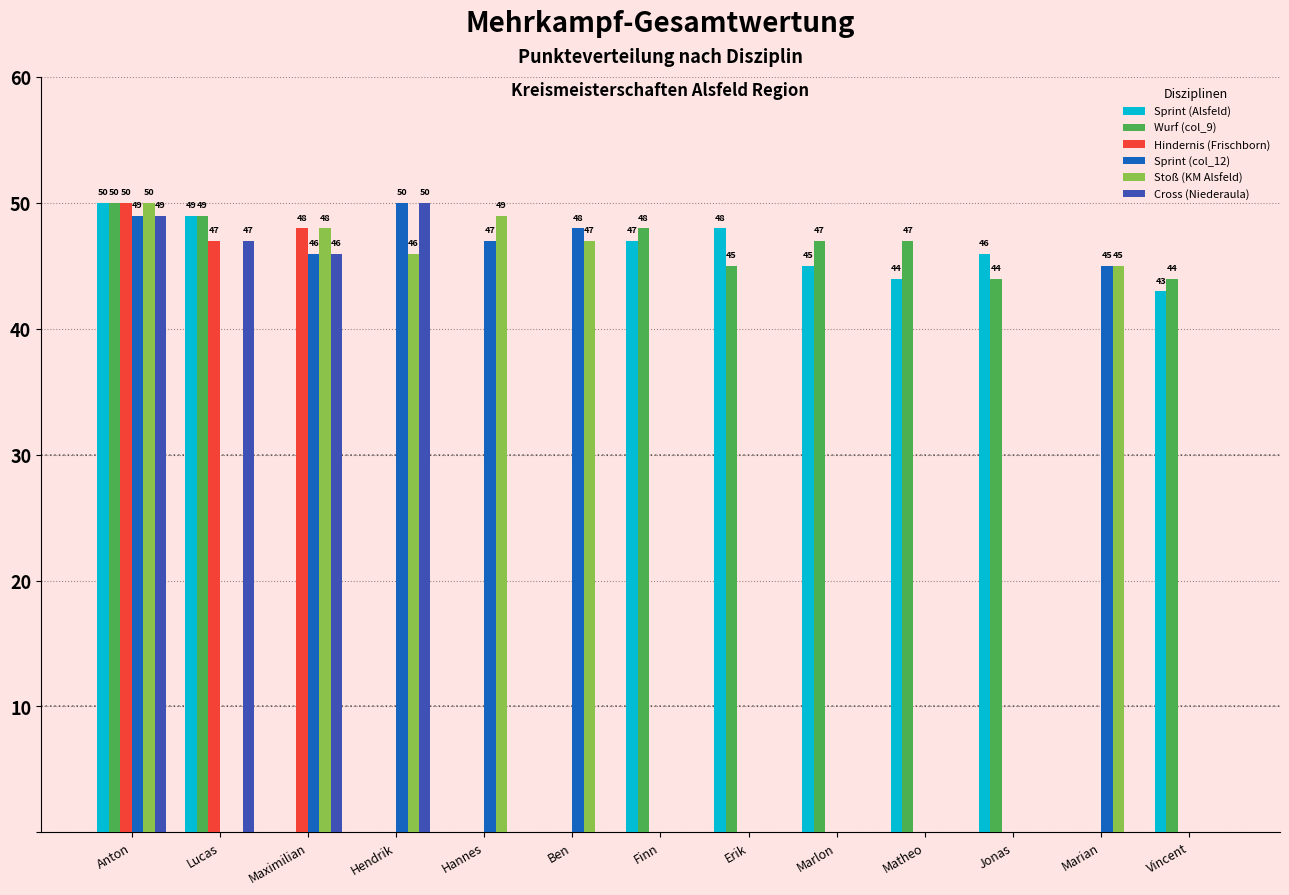

Is it true that Wurf (col_9) equals 82 at Marlon?

False